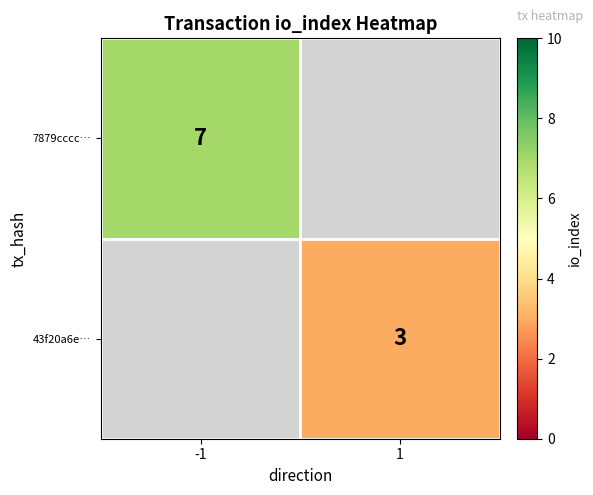

The value of 43f20a6e… at 1 is 2. True or false?

False